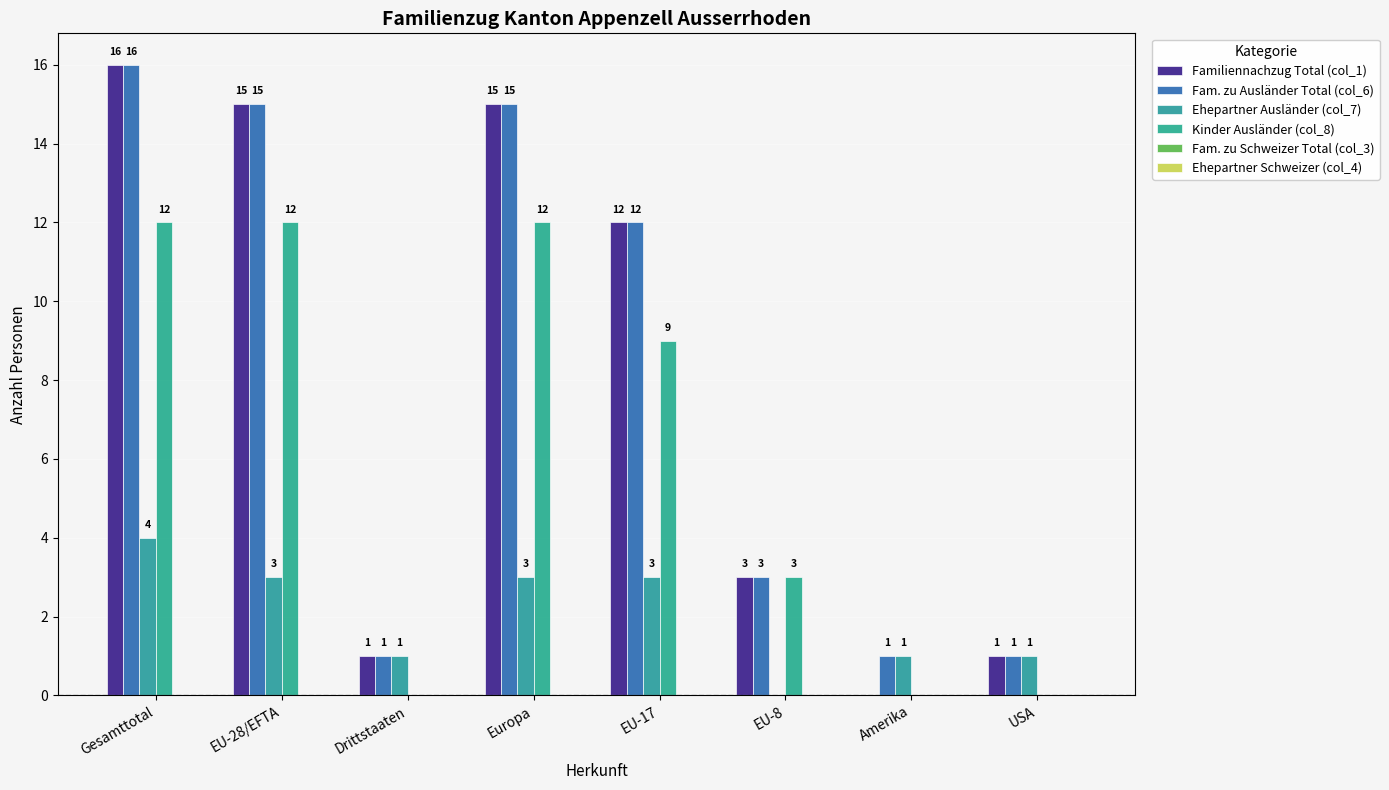

List the labels in order of Fam. zu Ausländer Total (col_6) value, largest first.

Gesamttotal, EU-28/EFTA, Europa, EU-17, EU-8, Drittstaaten, Amerika, USA